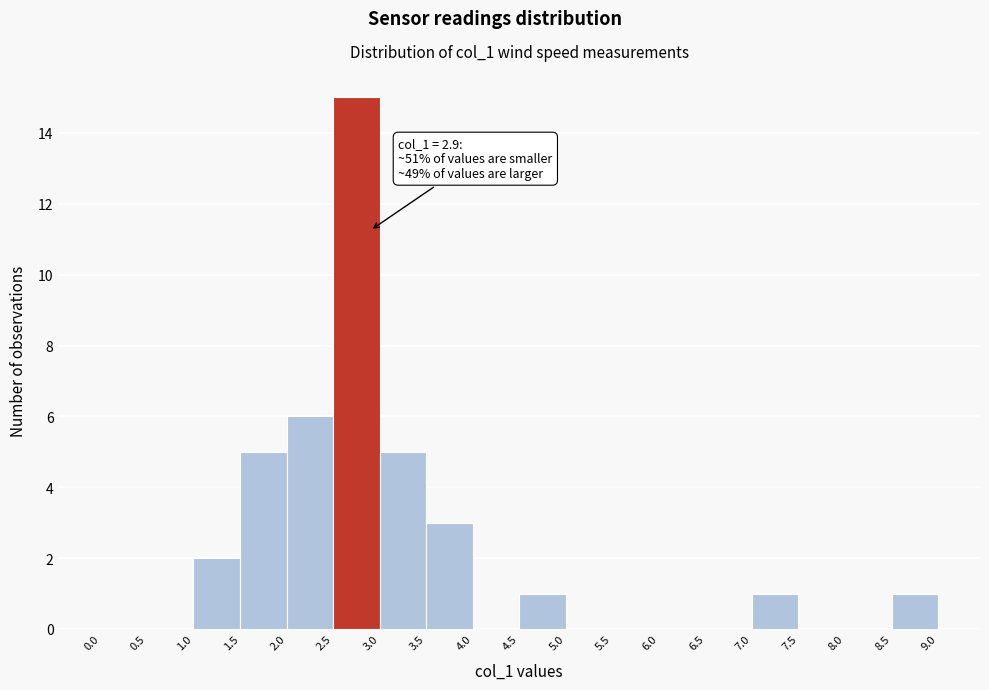

Which range on the x-axis has the tallest bar?

2.5 to 3.0